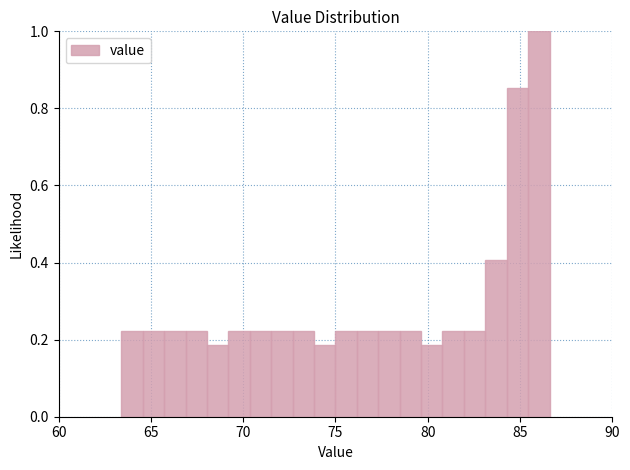

Read against the x-axis, roughly where is the centre of the tallest bar?

86.0